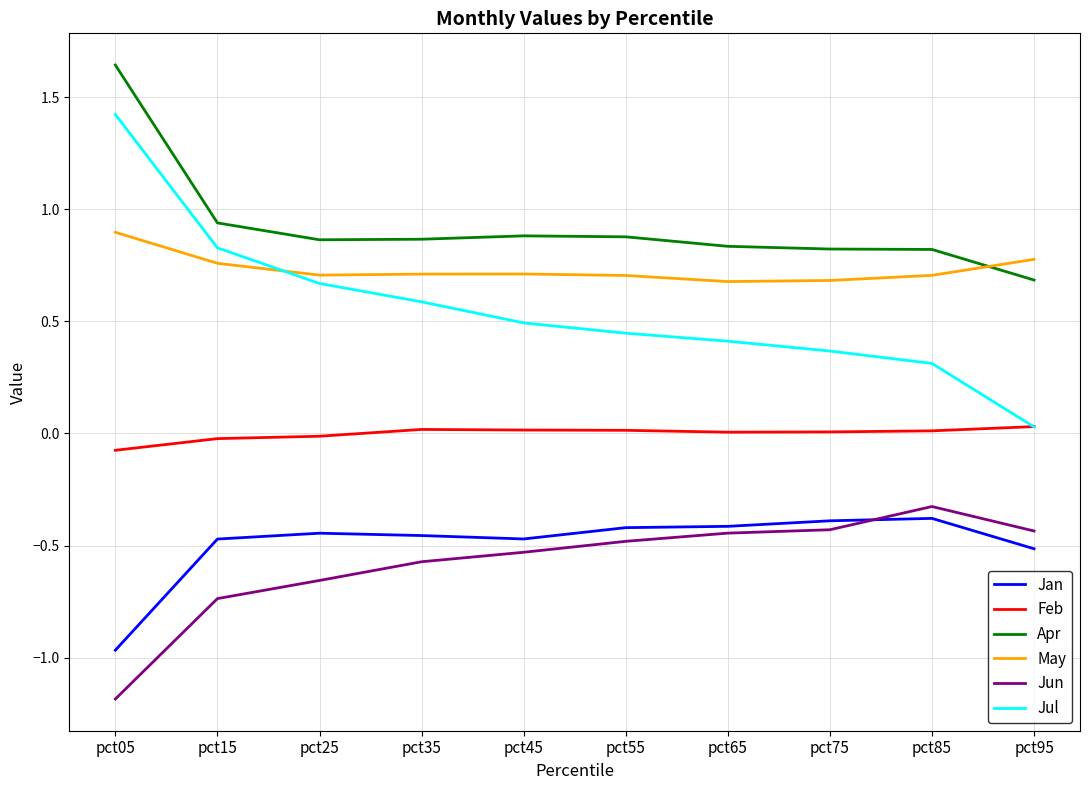

Rank the series by their maximum value, from lowest to highest.

Jan, Jun, Feb, May, Jul, Apr